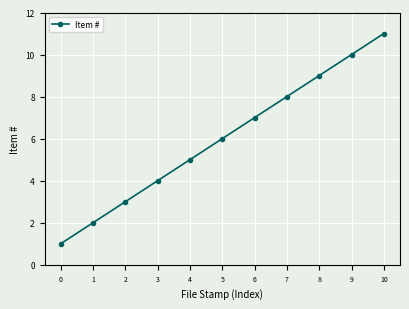

Rank the categories by value from lowest to highest.

0, 1, 2, 3, 4, 5, 6, 7, 8, 9, 10